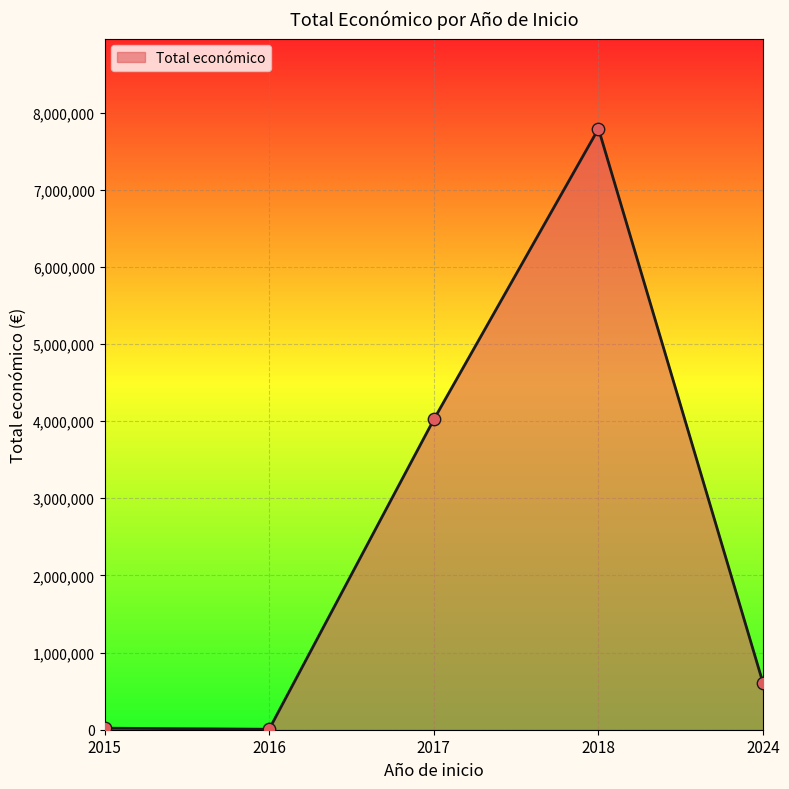

Between 2015 and 2018, which is larger?

2018